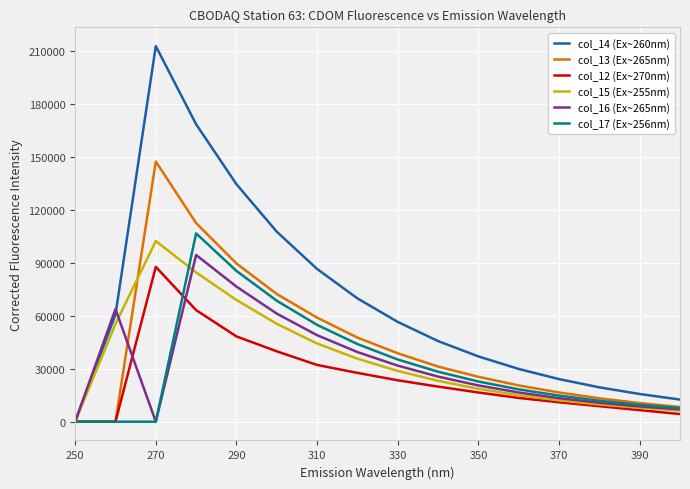

Which series has the widest spread of values?

col_14 (Ex~260nm)